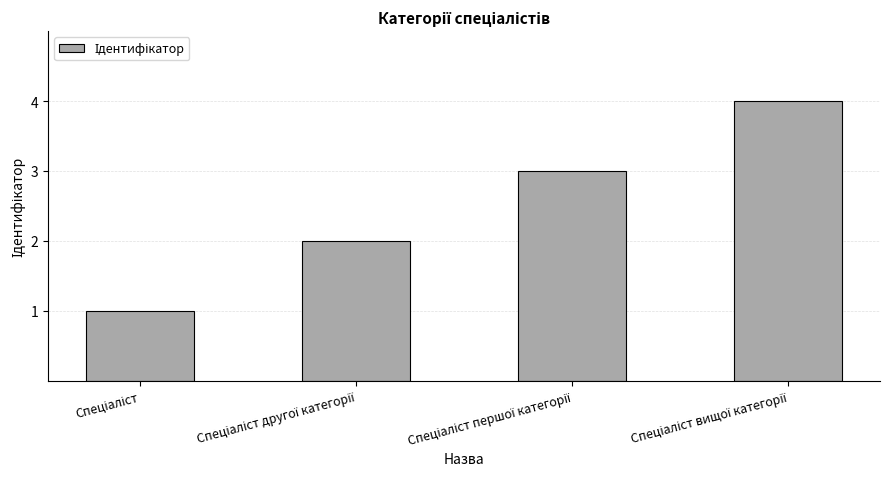

What is the sum of all values?

10